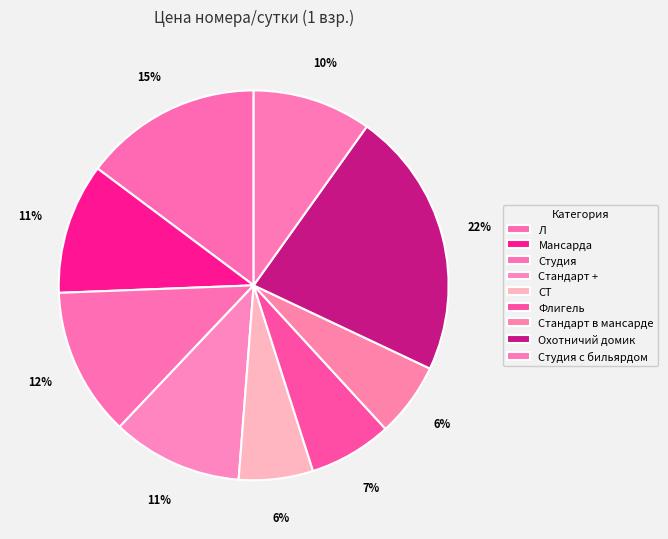

Does Флигель account for over 50% of the chart?

No